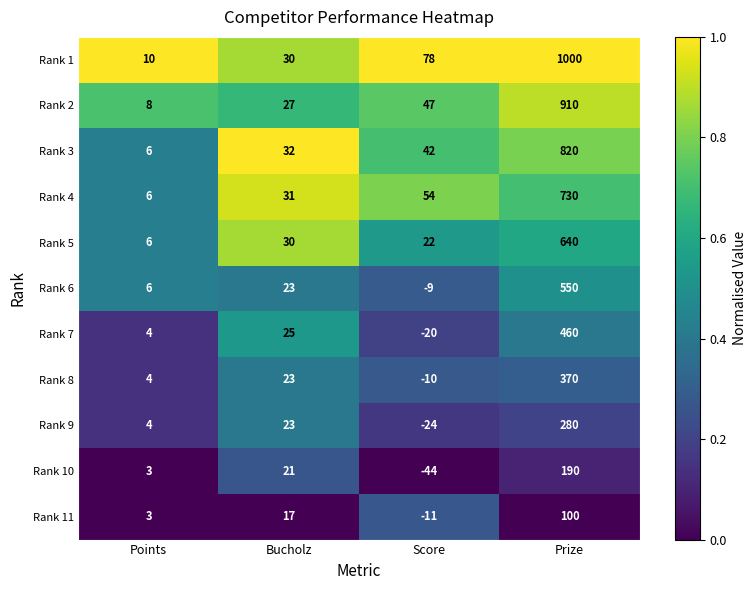

What is the total value across all series at Prize?

6050